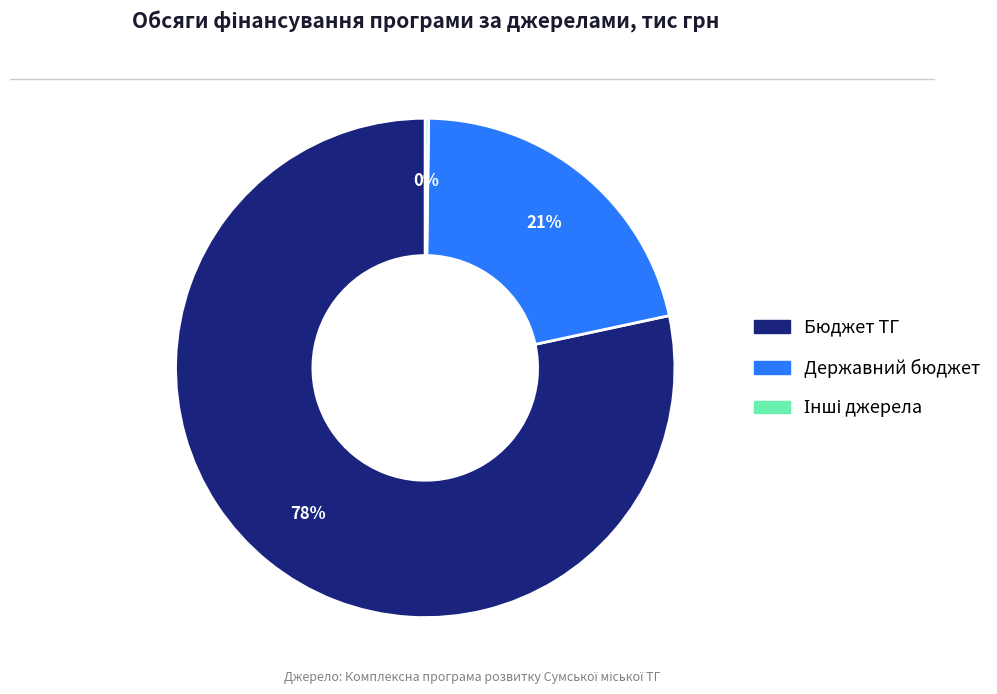

Which category has the biggest portion of the pie?

Бюджет ТГ